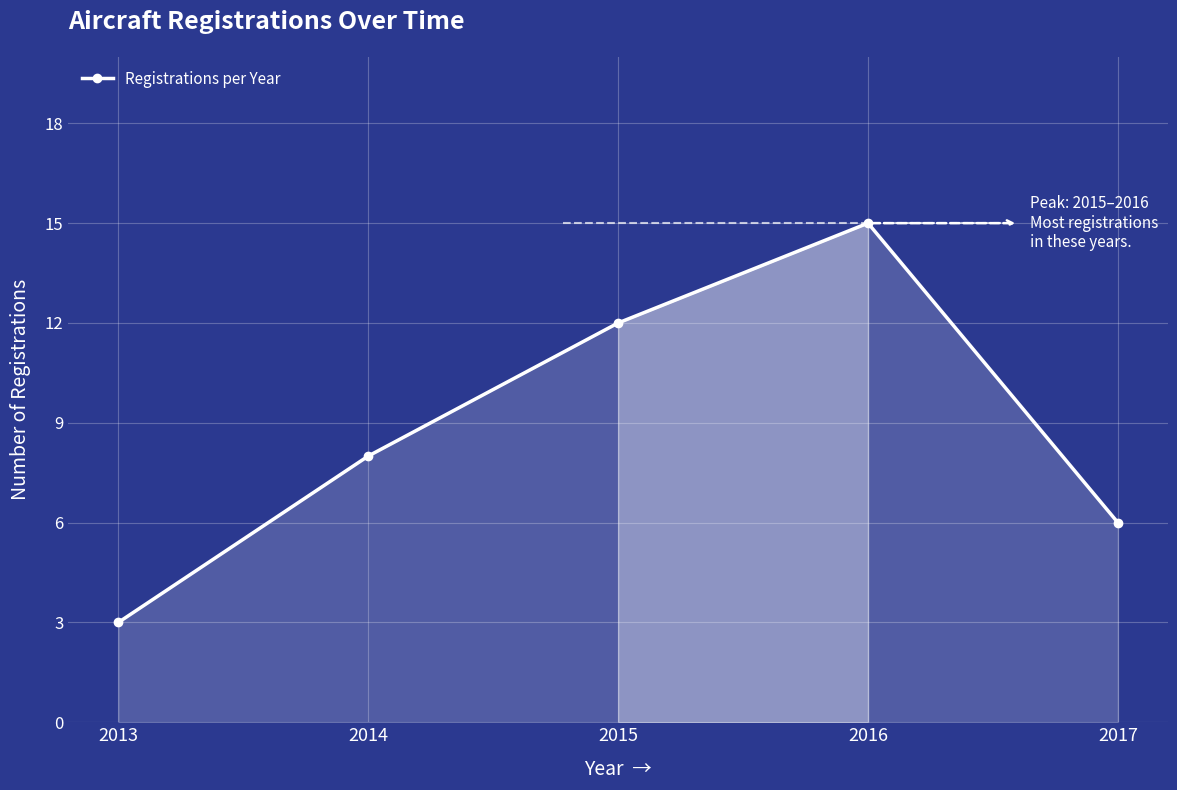

Which has a higher value, 2016 or 2014?

2016